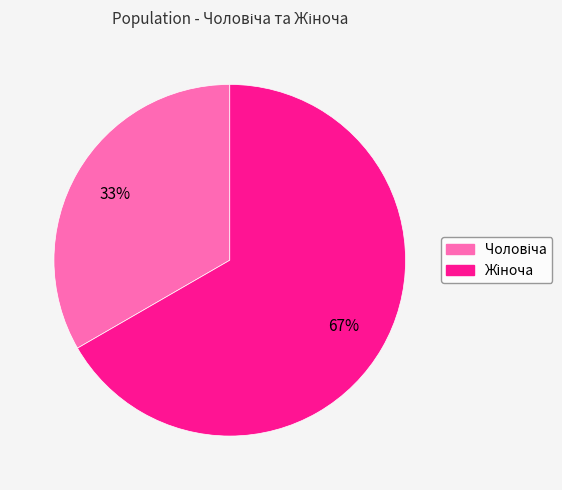

To the nearest percent, what is the average slice percentage?

50%